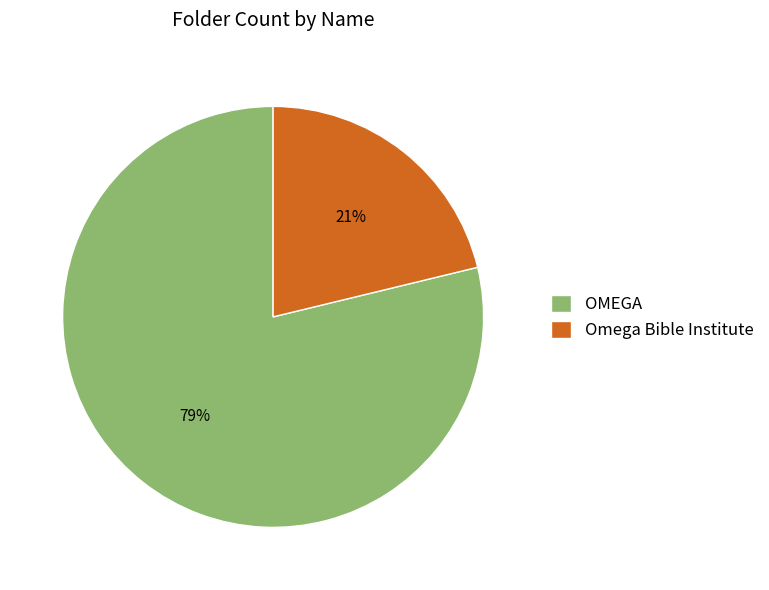

How many slices are in this pie chart?

2